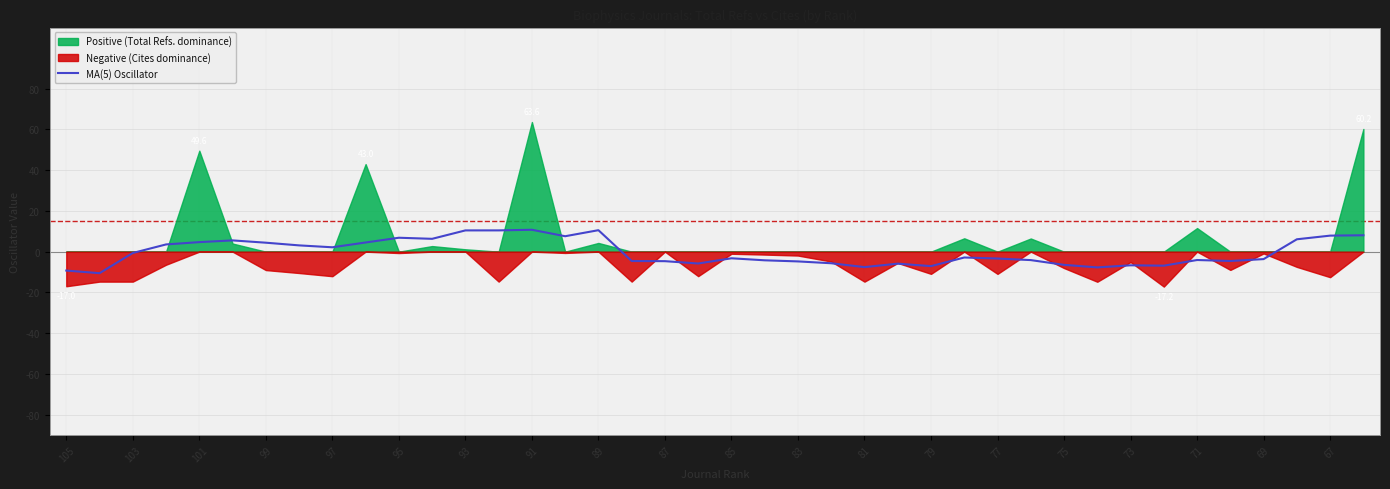

What position from the right is 25?

15